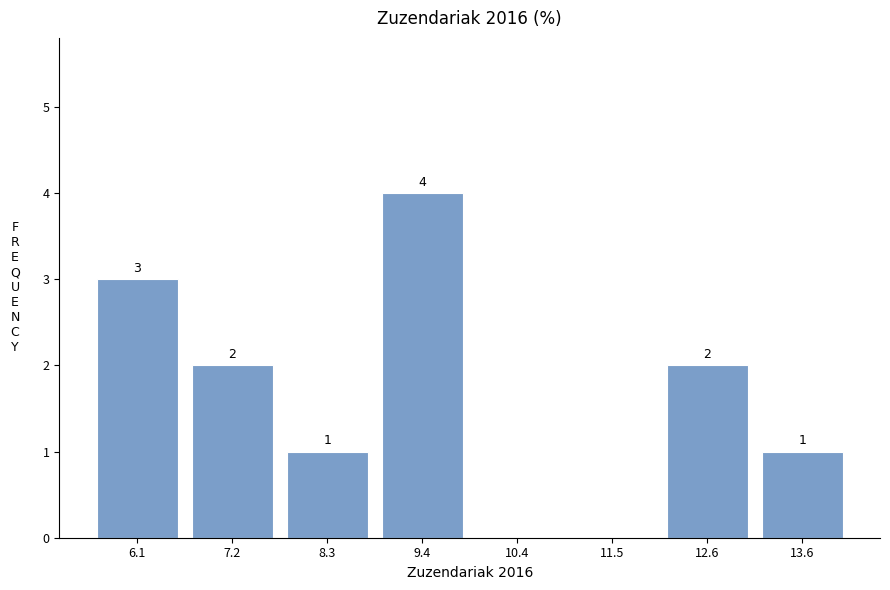

Reading left to right, what are all the values shown in this chart?

6.1=3	7.2=2	8.3=1	9.4=4	10.4=0	11.5=0	12.6=2	13.6=1